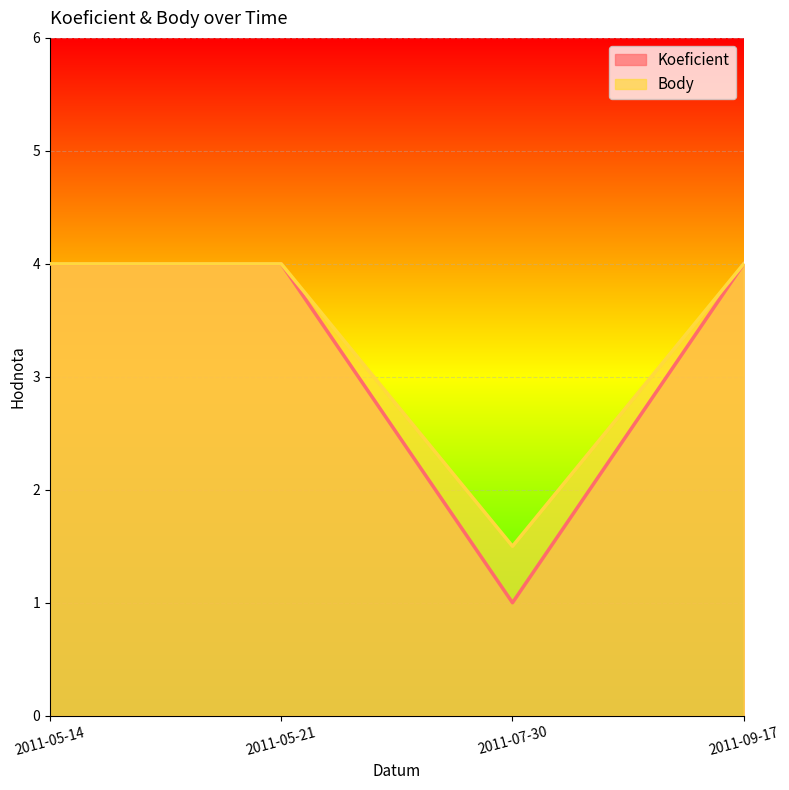

What is the value of the Koeficient point at the 1st from the left?

4.0